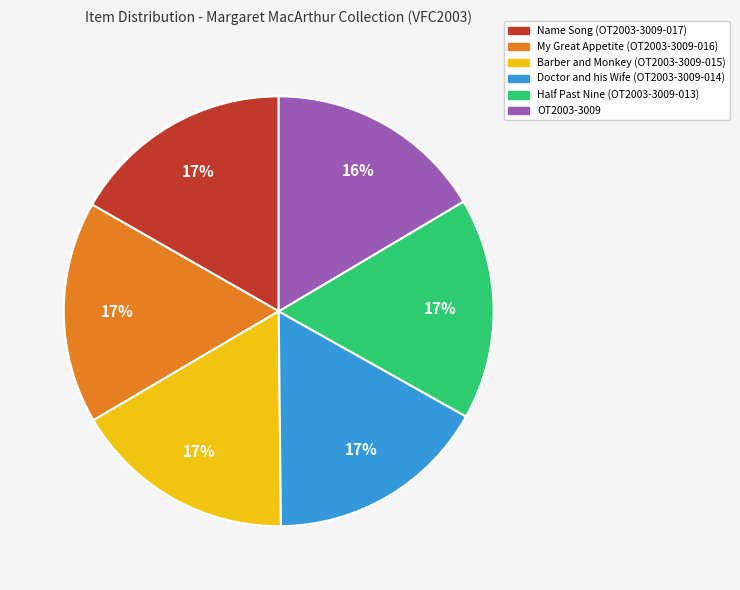

What percentage is the Half Past Nine (OT2003-3009-013) slice, to the nearest percent?

17%